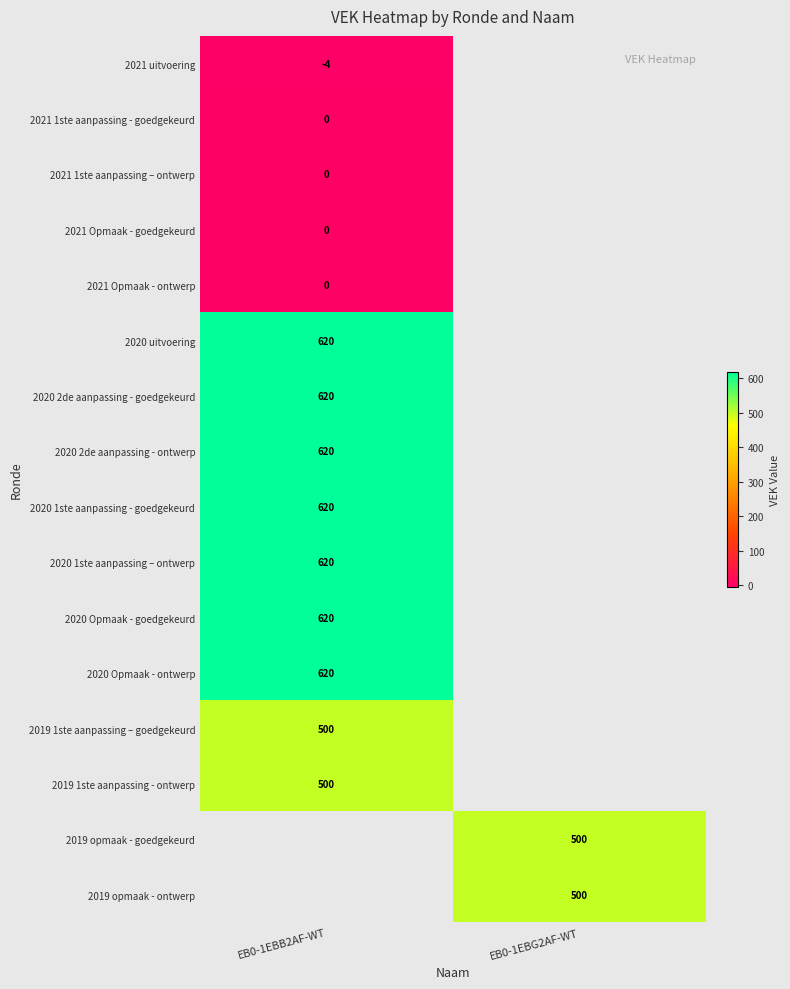

The 2019 opmaak - ontwerp series shows 711.8 at EB0-1EBG2AF-WT. True or false?

False